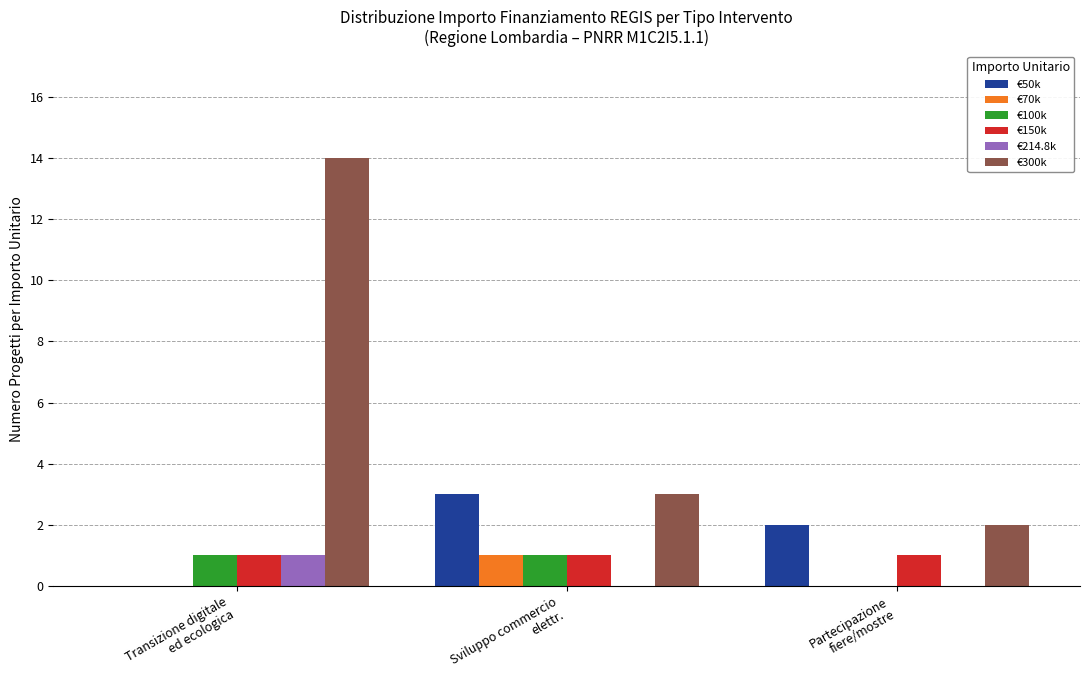

How many €214.8k values are between 0 and 1?

3